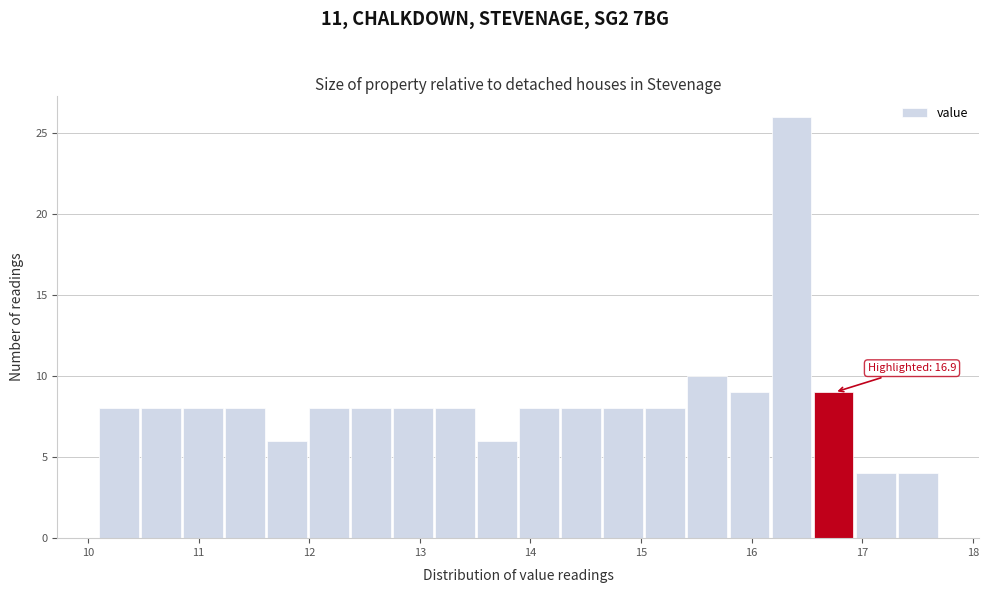

Around what value on the x-axis is the tallest bar? Give the approximate position of its centre, as read against the axis.

16.4